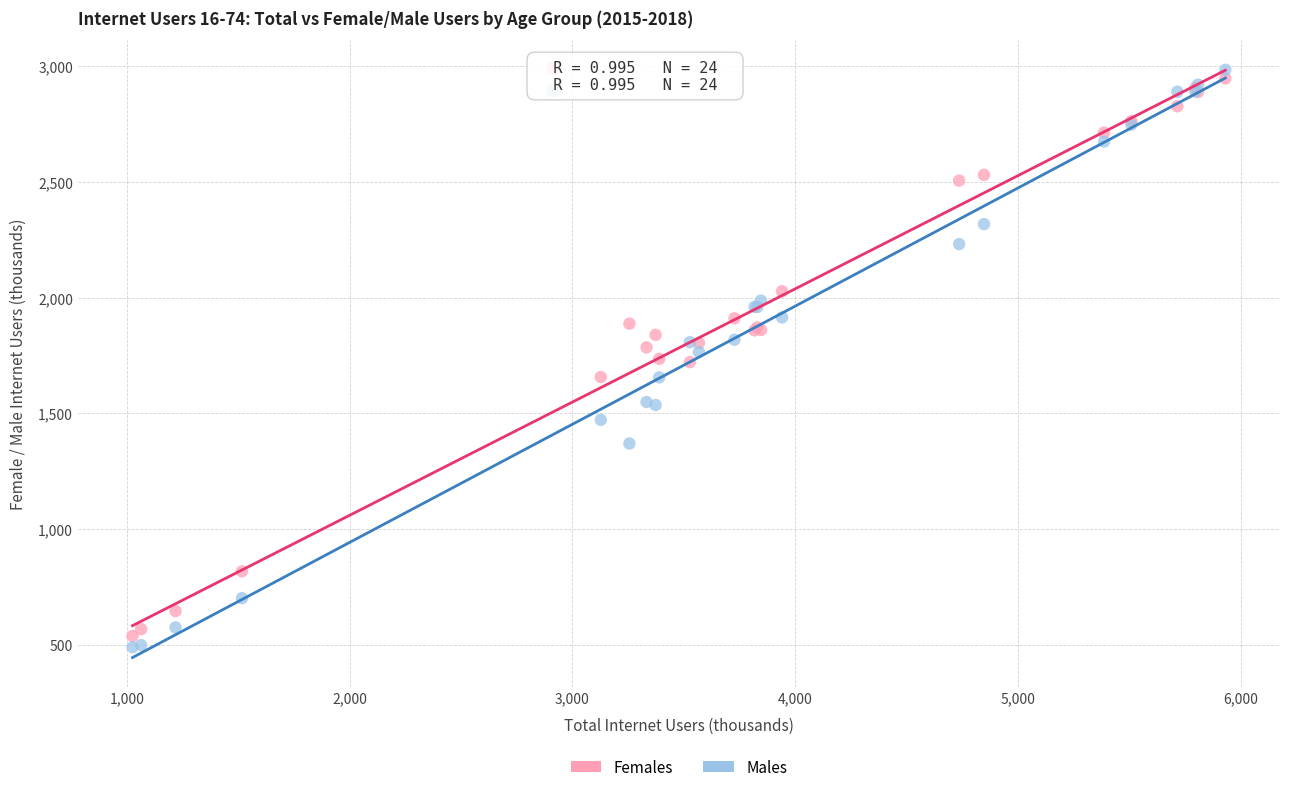

Which series has the widest spread of Y values?

Males